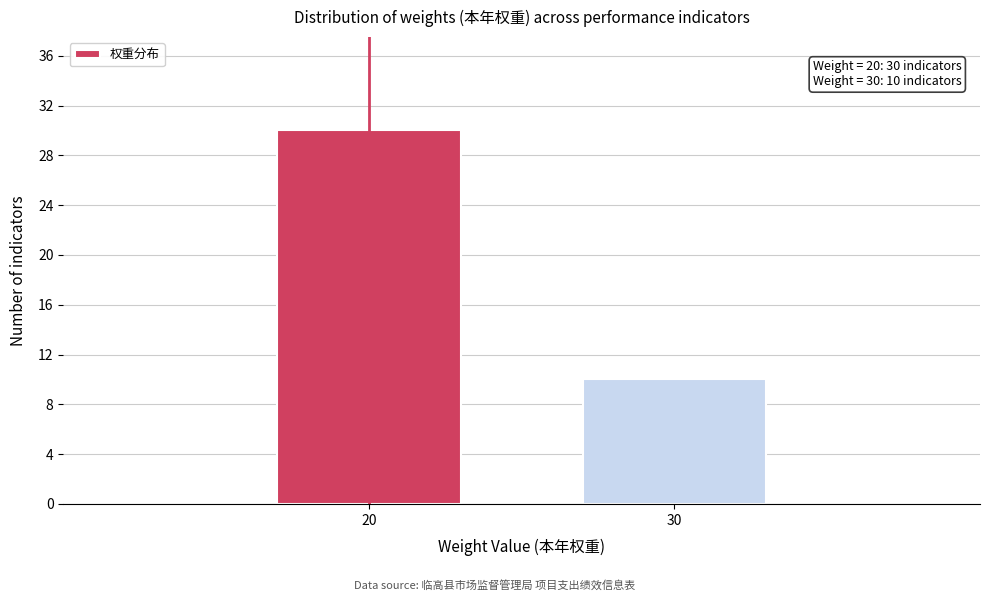

Reading left to right, list all the values displayed in this chart.

30	10